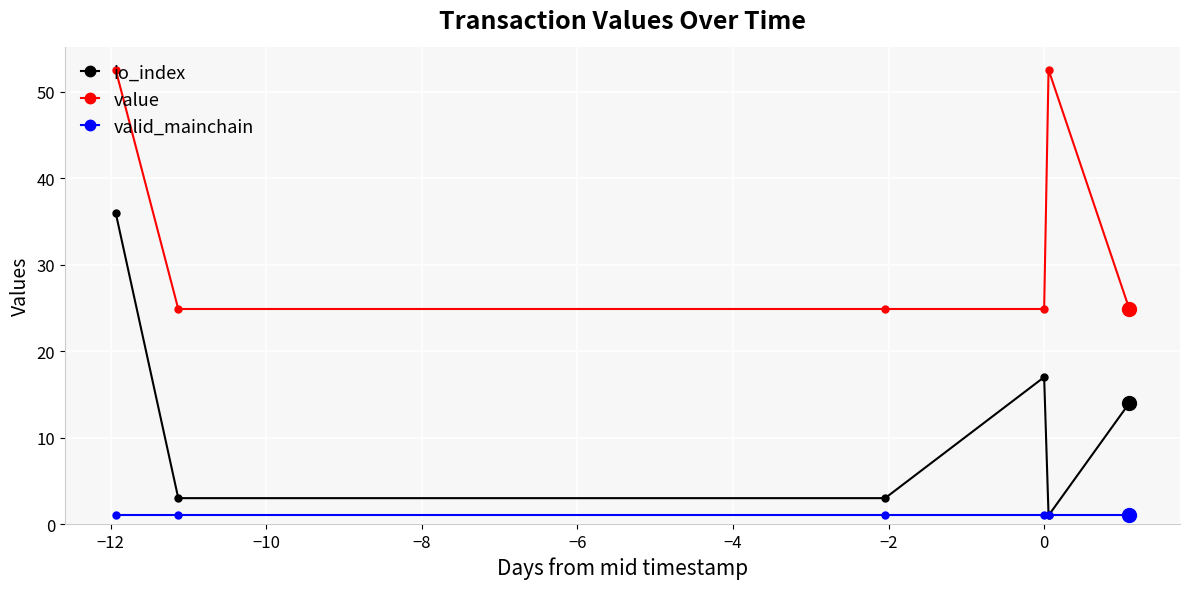

Reading left to right, what are all the values shown in this chart?

io_index: 36.0	3.0	3.0	17.0	1.0	14.0
value: 52.6	24.9	24.9	24.9	52.6	24.9
valid_mainchain: 1.0	1.0	1.0	1.0	1.0	1.0